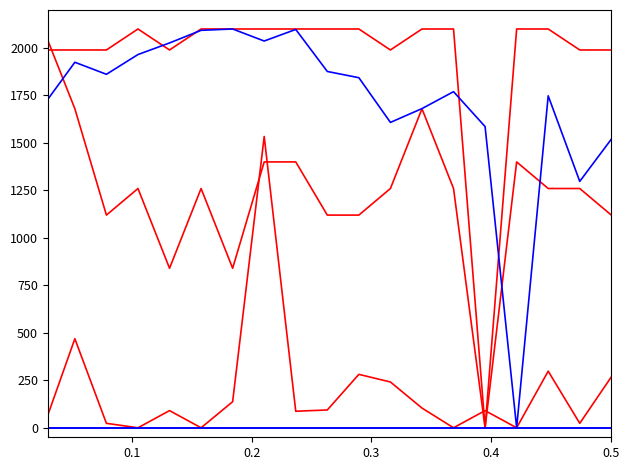

Does the chart display data point markers on the line(s)?

No